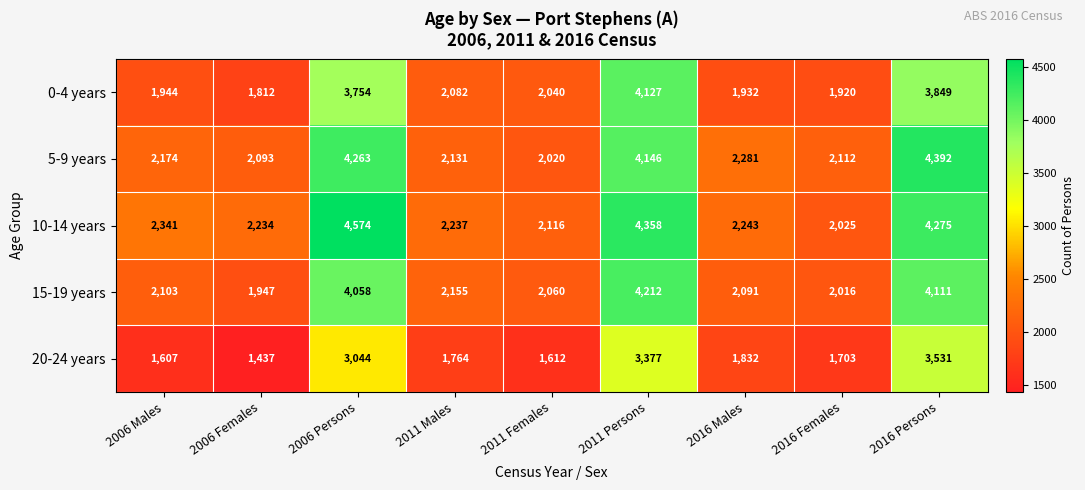

What is the highest value of the 20-24 years series?

3531